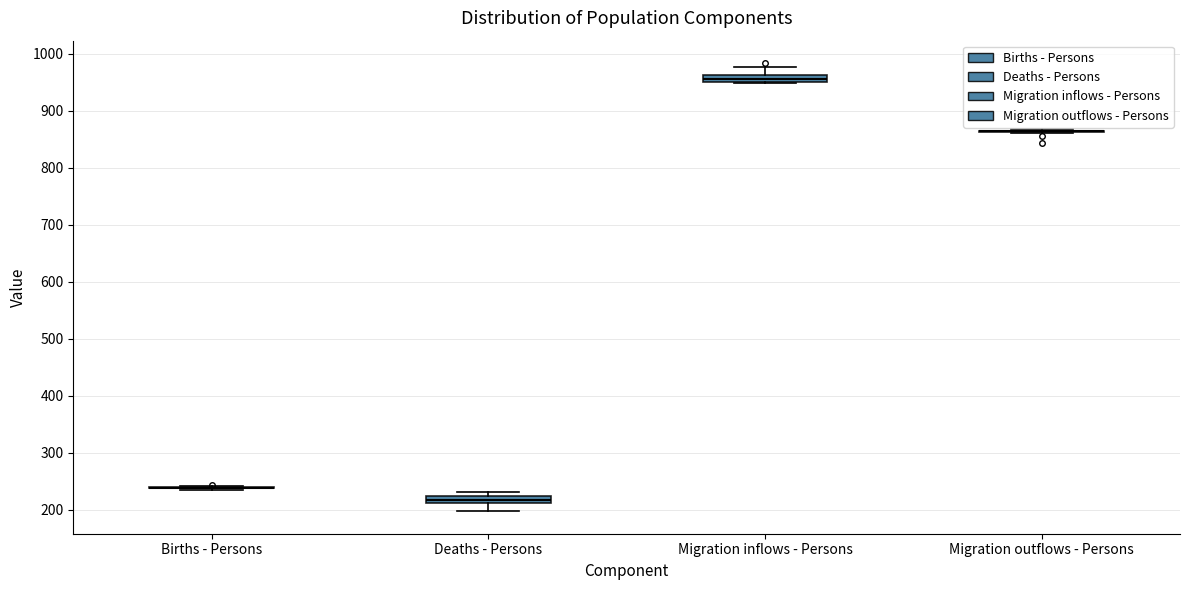

Where does the lower whisker of the box for Deaths - Persons end on the y-axis? The values are not printed on the chart, so give them approximately, as read against the axis.

200